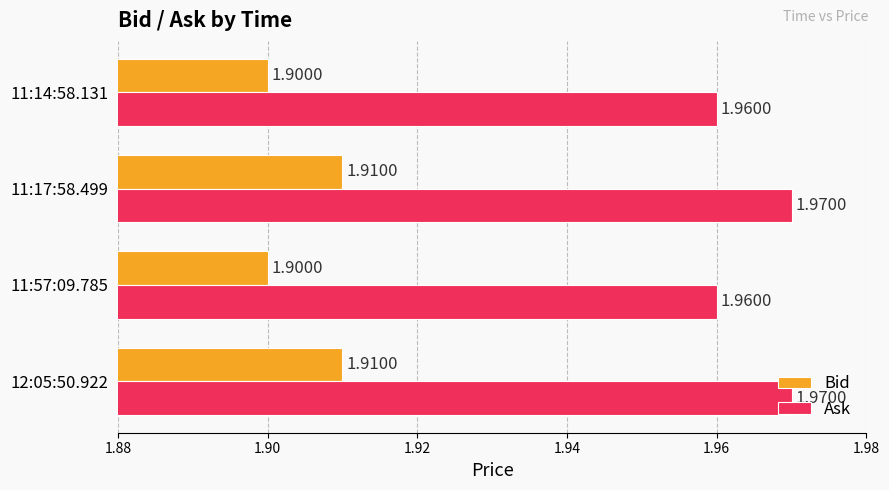

What is the sum of the Bid values at 11:57:09.785 and 11:14:58.131?

3.8